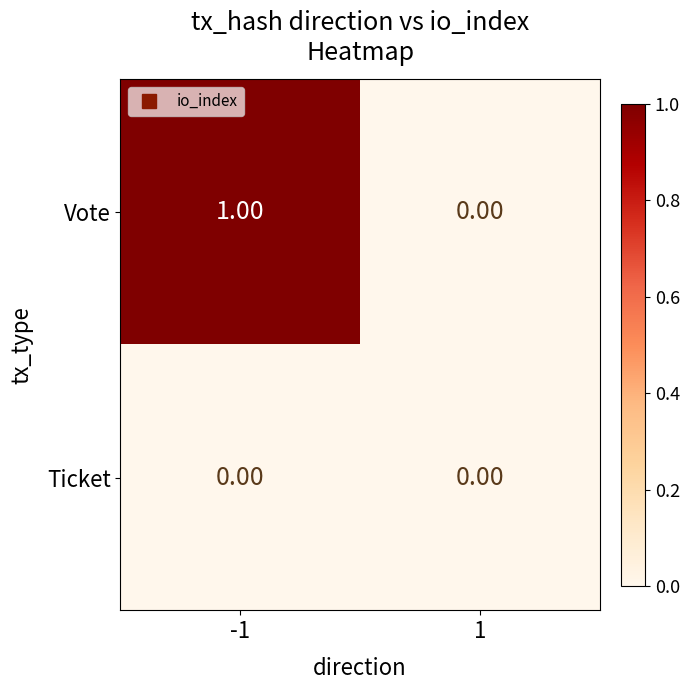

At which category is the sum across all series the highest?

-1